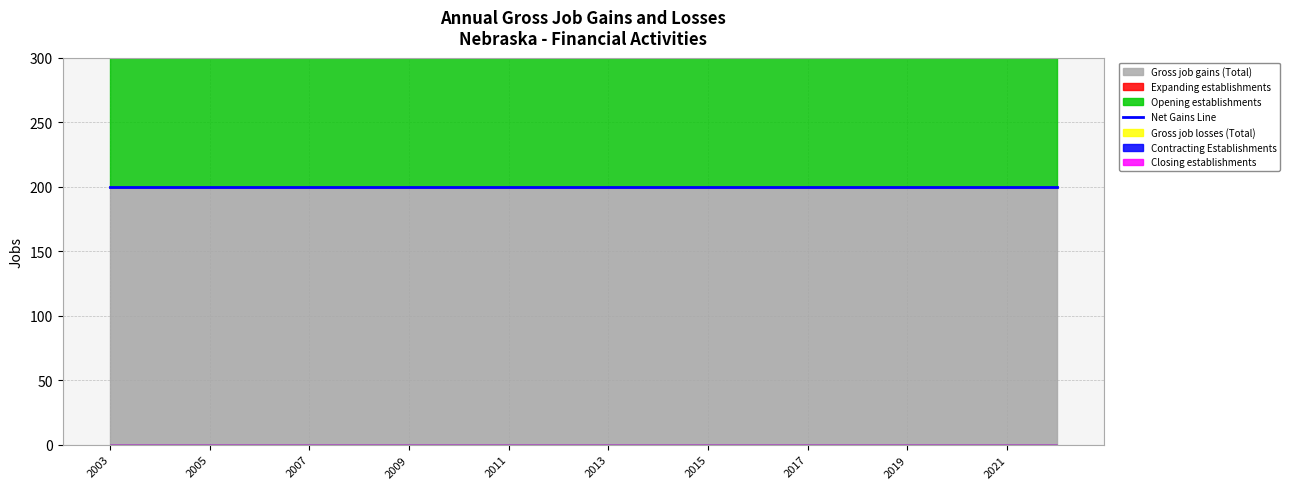

Which series has the largest total across all categories?

Gross job gains (Total)